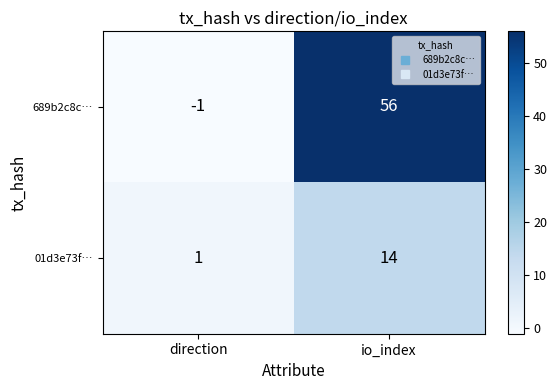

What is the sum of all 01d3e73f… values?

15